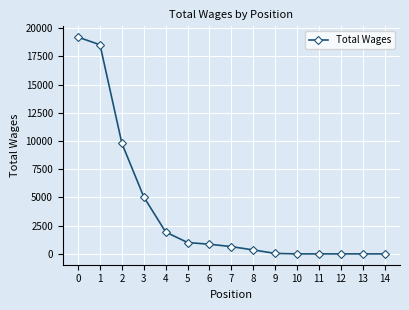

The value at 12 is -10270. True or false?

False